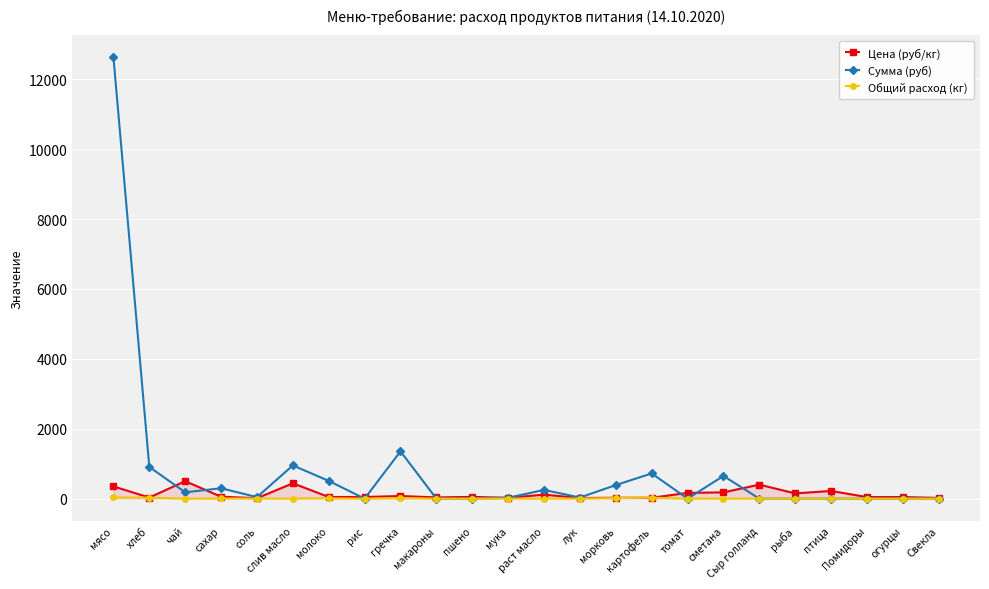

What is the value of the Сумма (руб) point at the 2nd from the left?

907.7